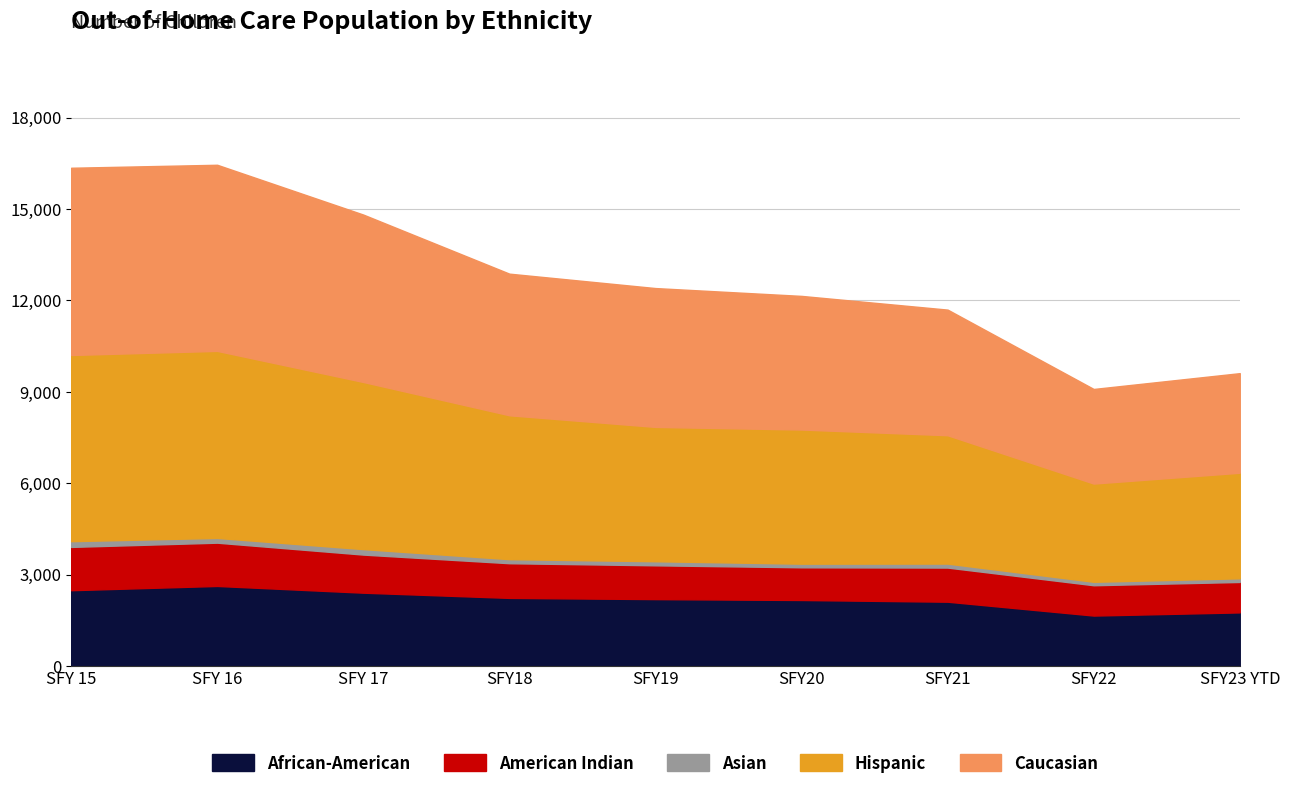

What are all the series names shown in the legend?

African-American, American Indian, Asian, Hispanic, Caucasian